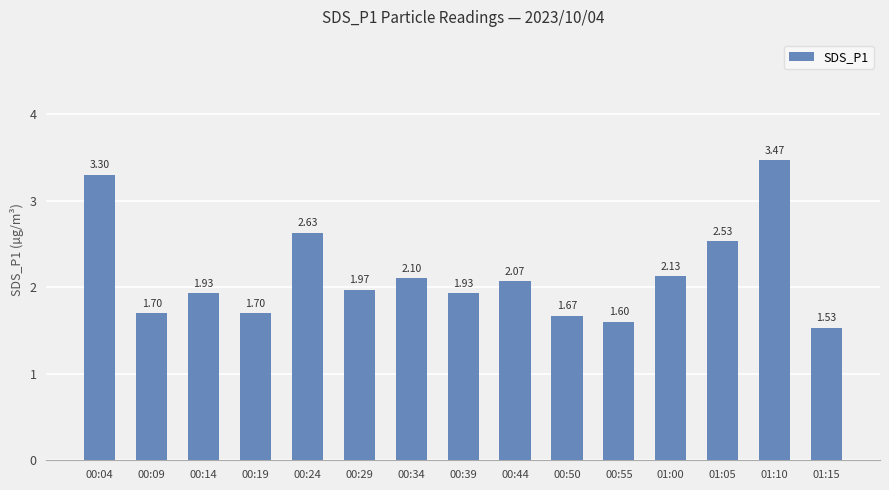

Is it true that the value at 00:34 is 1.1?

False